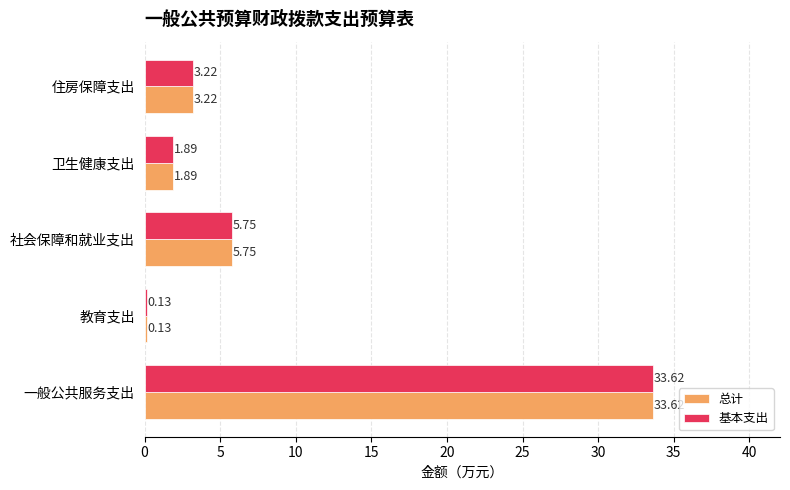

What is the average value of the 基本支出 series?

8.9